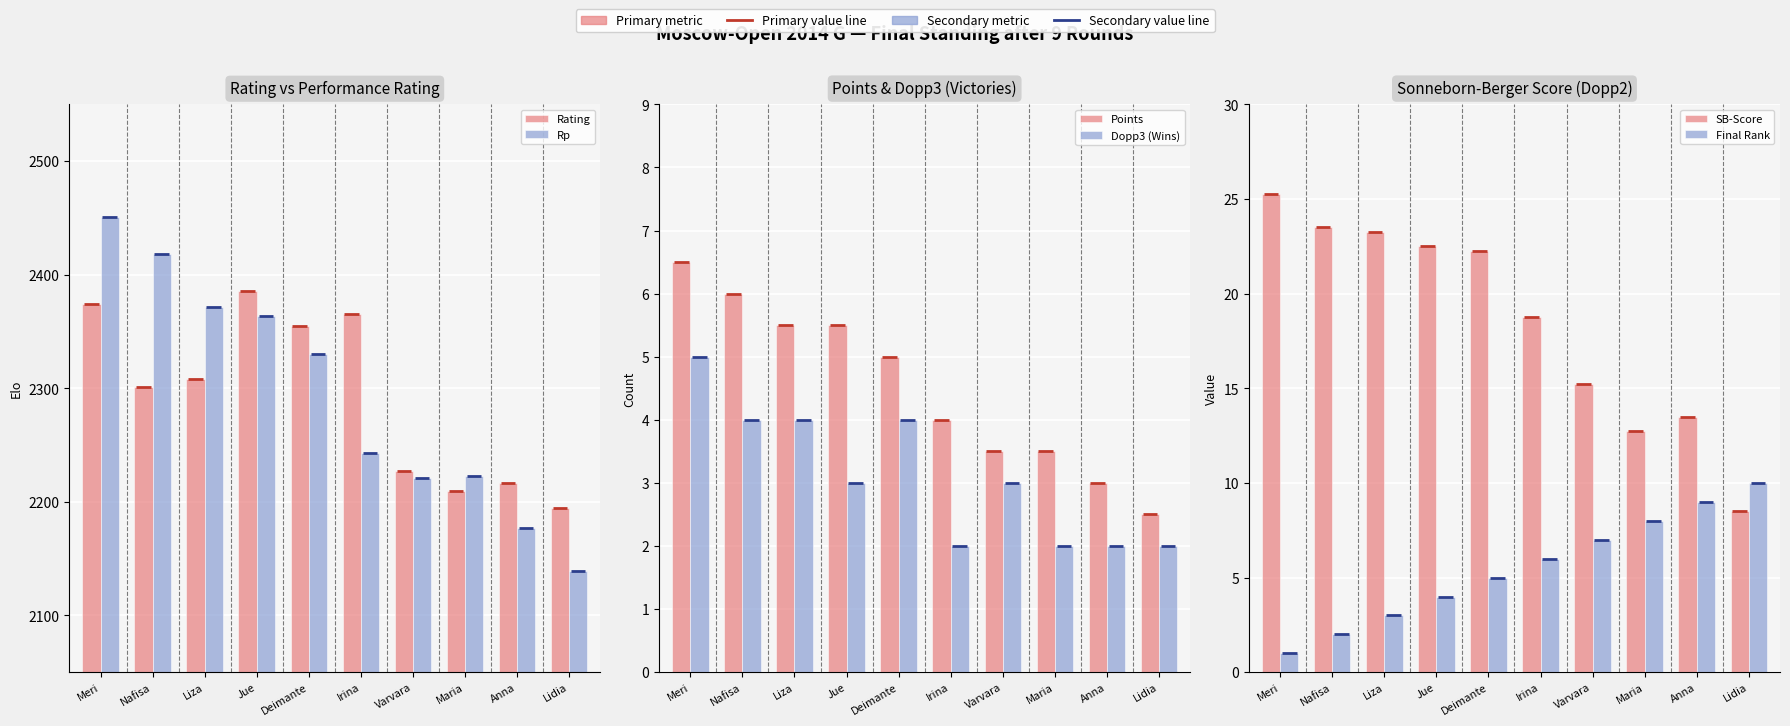

What is the total value across all series at Nafisa?

4754.5